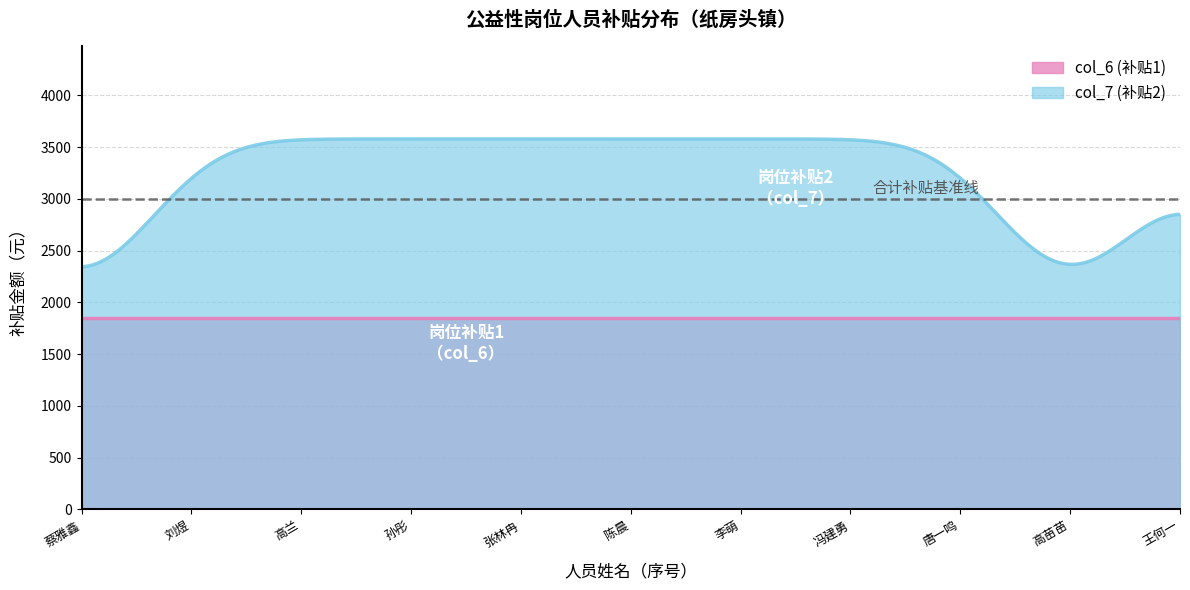

What is the maximum value shown in the chart?

3580.0